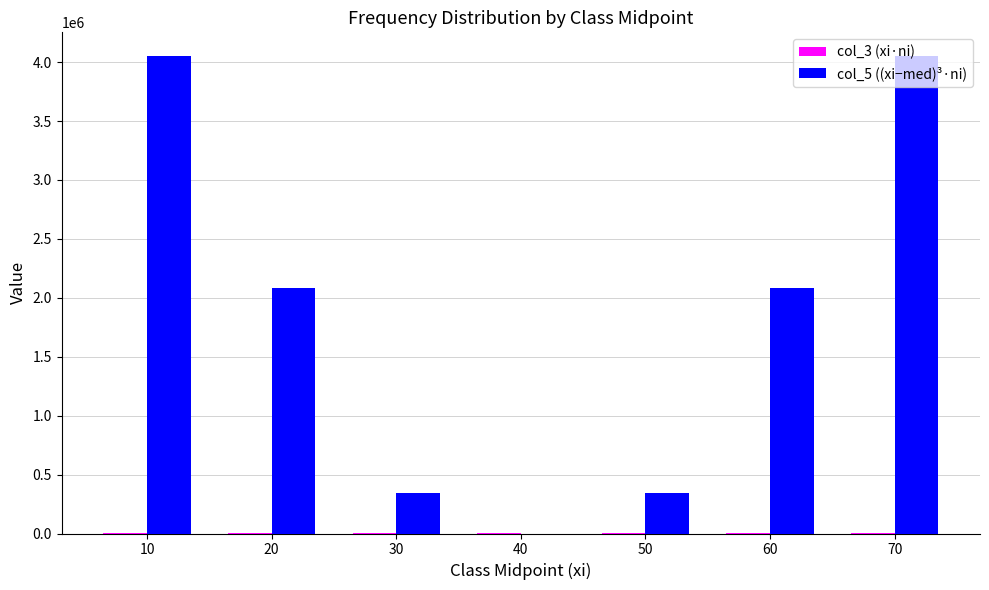

What is the difference between the col_5 ((xi−med)³·ni) values at 10 and 30?

3710000